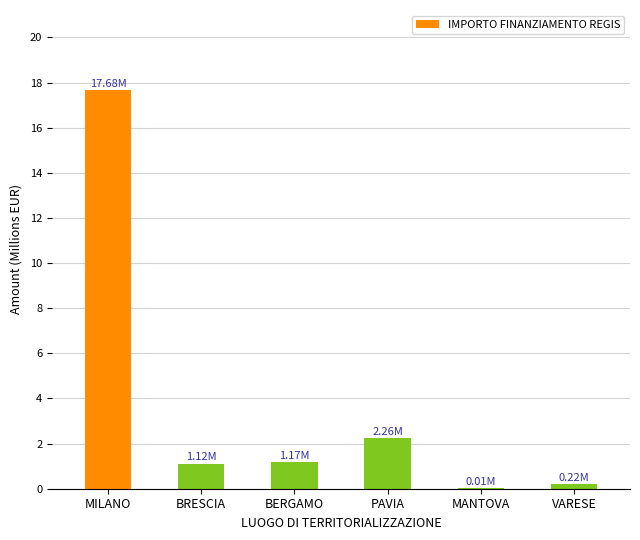

What is the sum of all values?

22.5